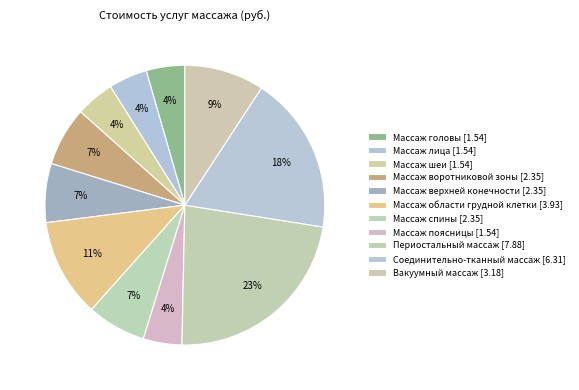

How many segments does this pie chart have?

11